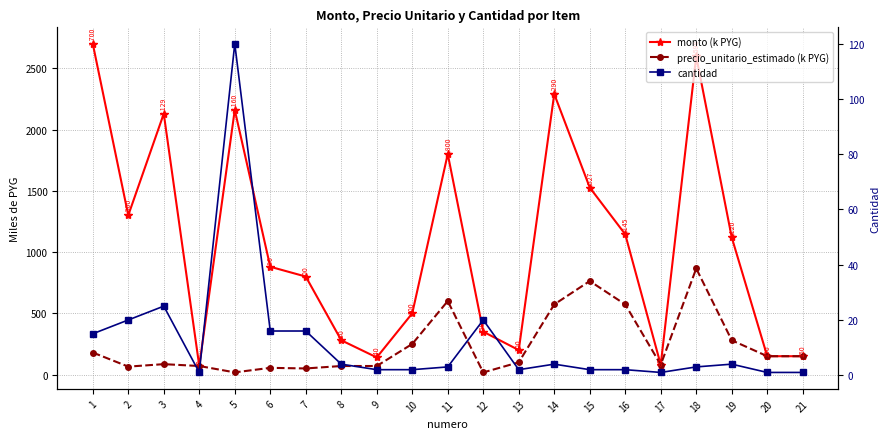

True or false: cantidad and precio_unitario_estimado (k PYG) intersect in this chart.

True